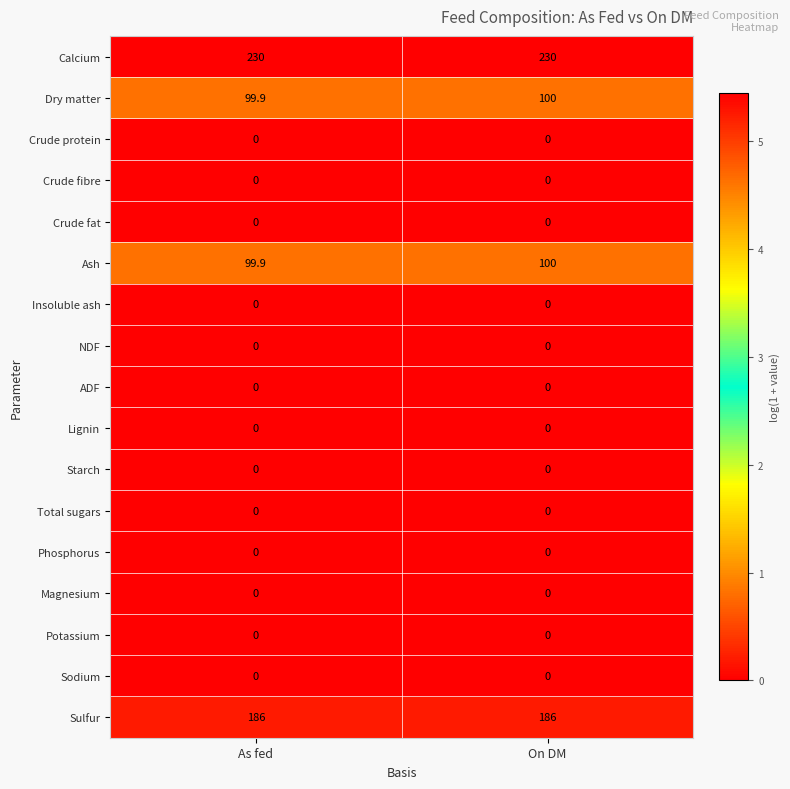

What is the approximate value of Calcium at As fed?

230.0